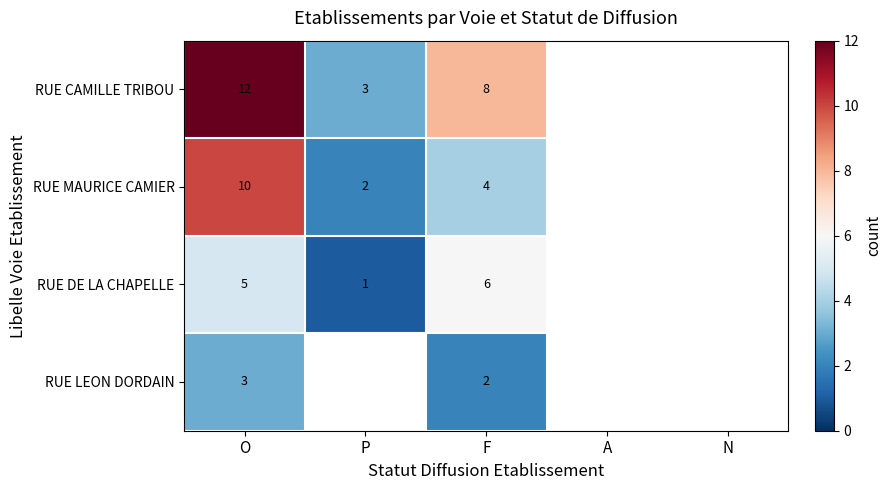

What is the total value across all series at O?

30